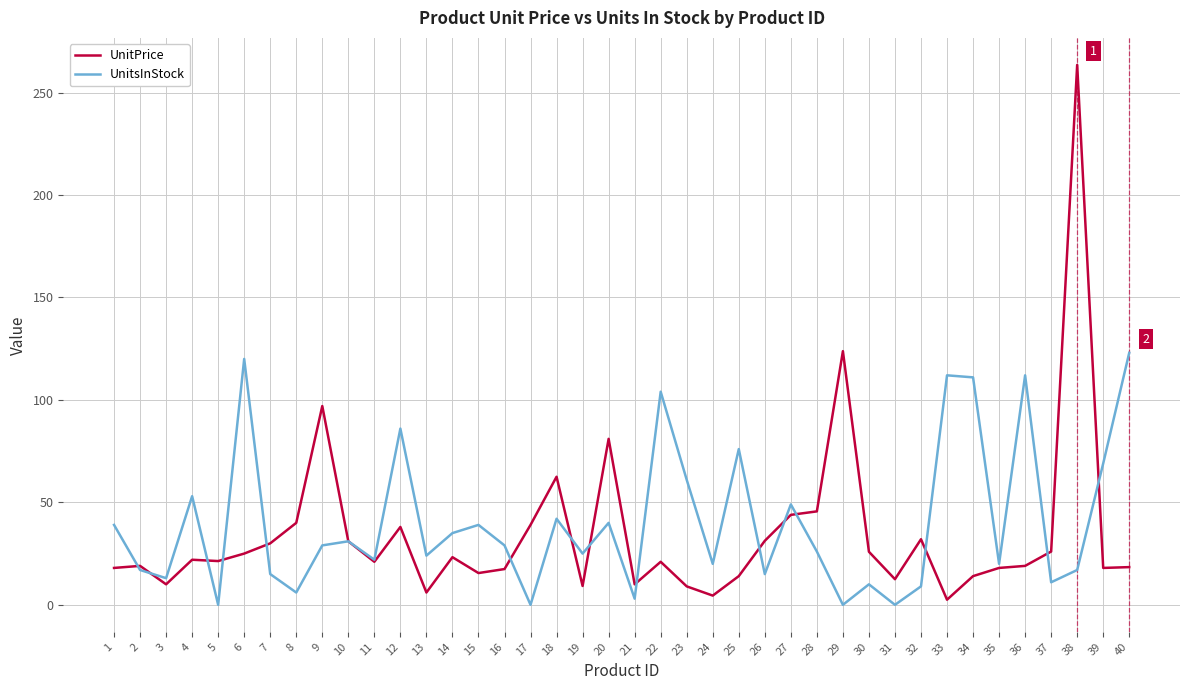

Which series changed the most between 19 and 32?

UnitPrice